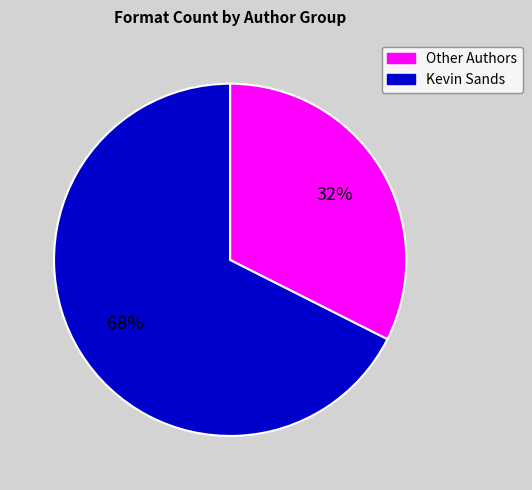

Is there a majority slice in this chart?

Yes